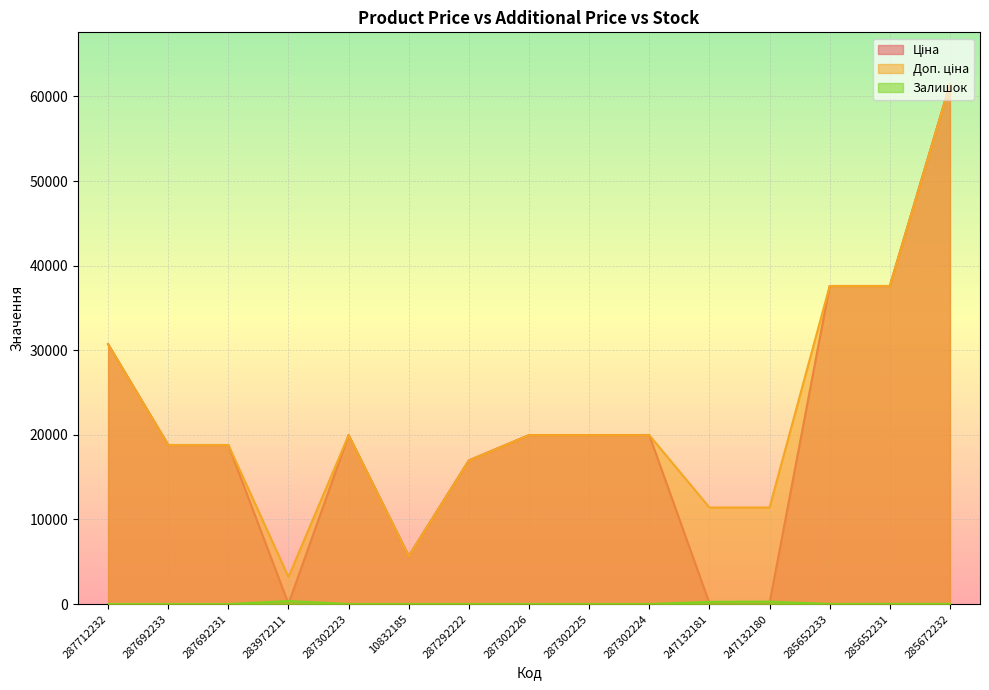

At which label does Ціна reach its minimum?

283972211